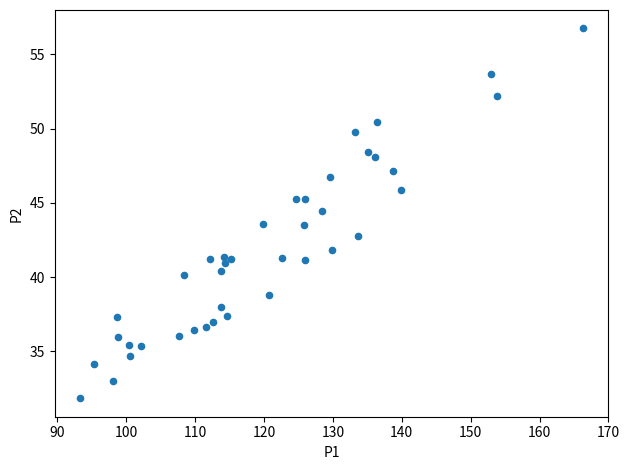

What is the range of X values (max minus min)?

73.1